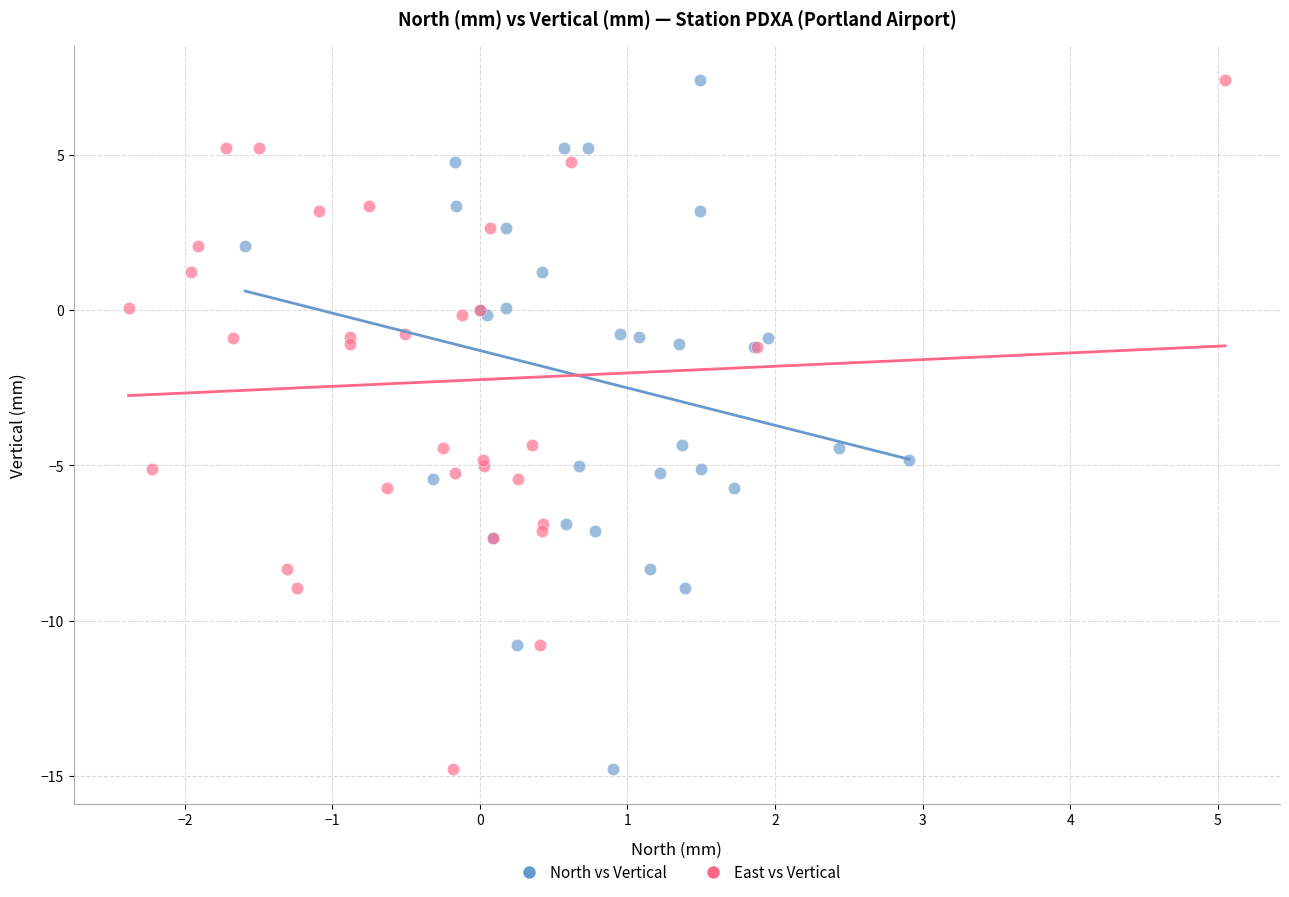

What are all the series names shown in the legend?

North vs Vertical, East vs Vertical